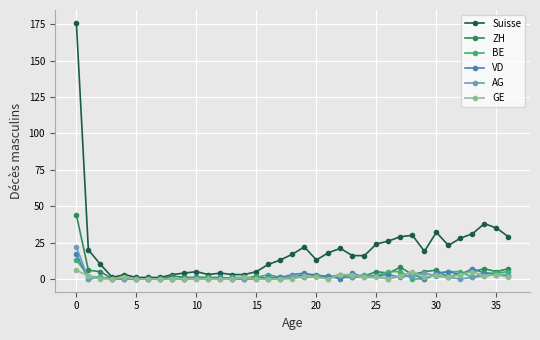

Which series has the largest total across all categories?

Suisse